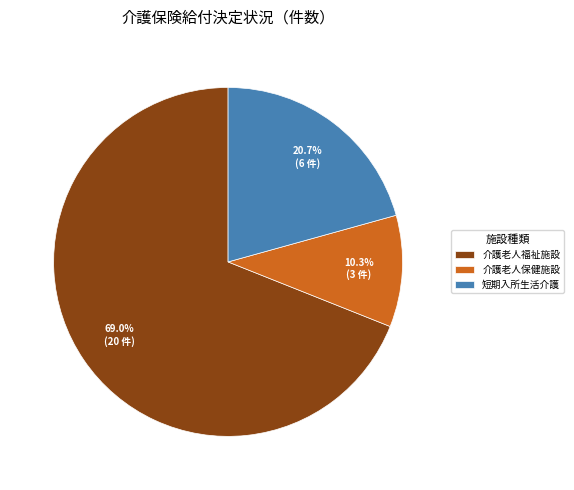

Which category accounts for the majority?

介護老人福祉施設